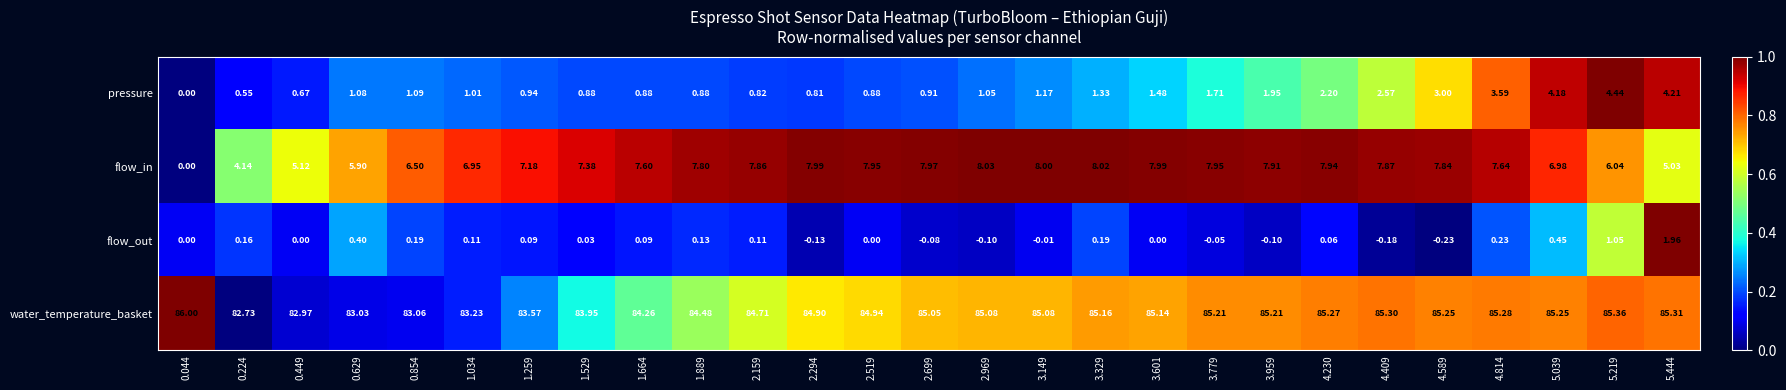

Between 0.449 and 3.149, which series saw the biggest shift?

flow_in